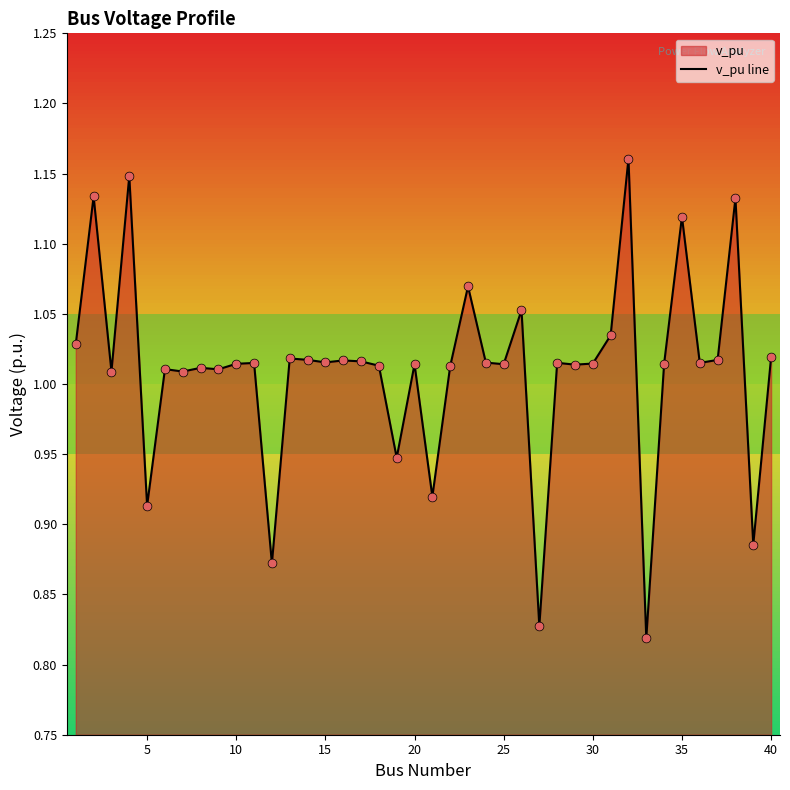

Is it true that the value at 25 is 1.5?

False